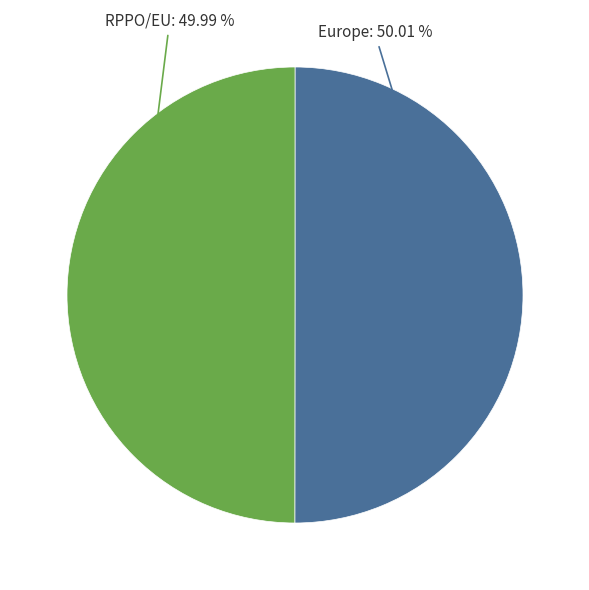

To the nearest percent, what is the combined percentage of RPPO/EU and Europe?

100%